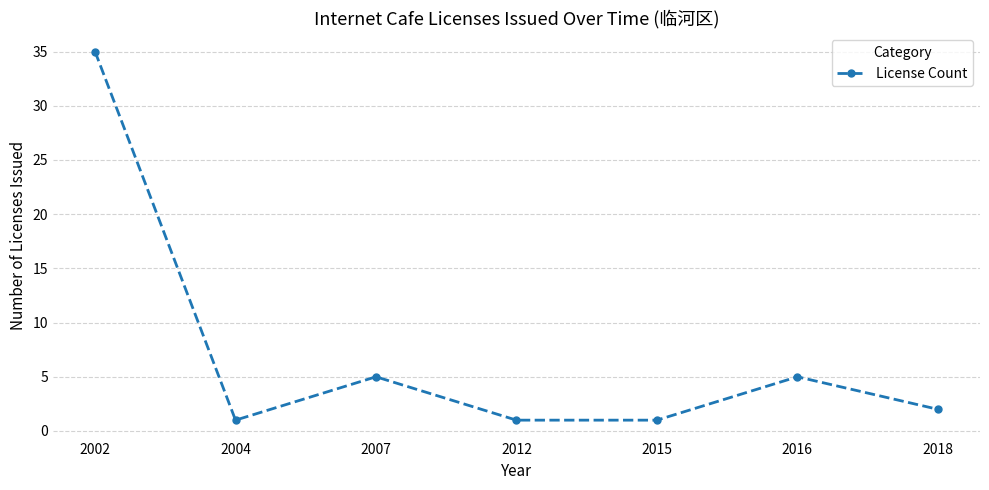

What is the maximum value shown in the chart?

35